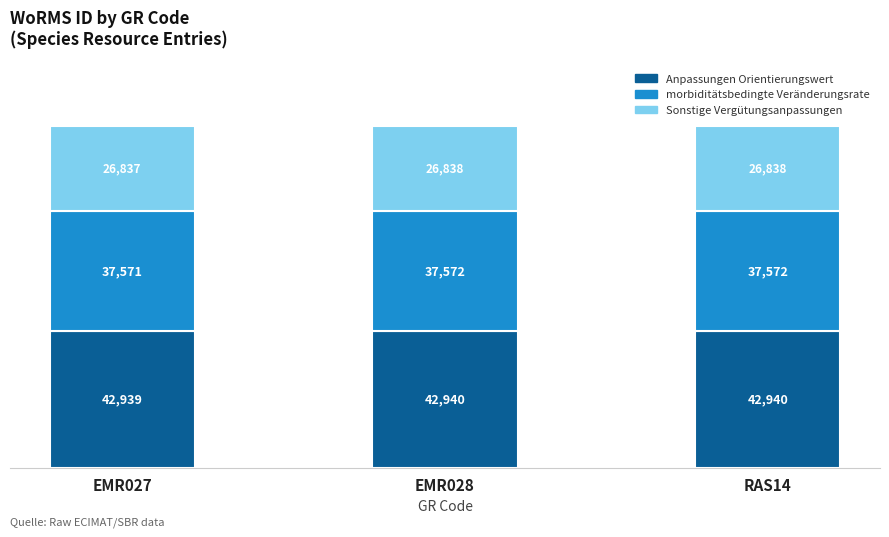

Which category has the lowest value in the Anpassungen Orientierungswert series?

EMR027